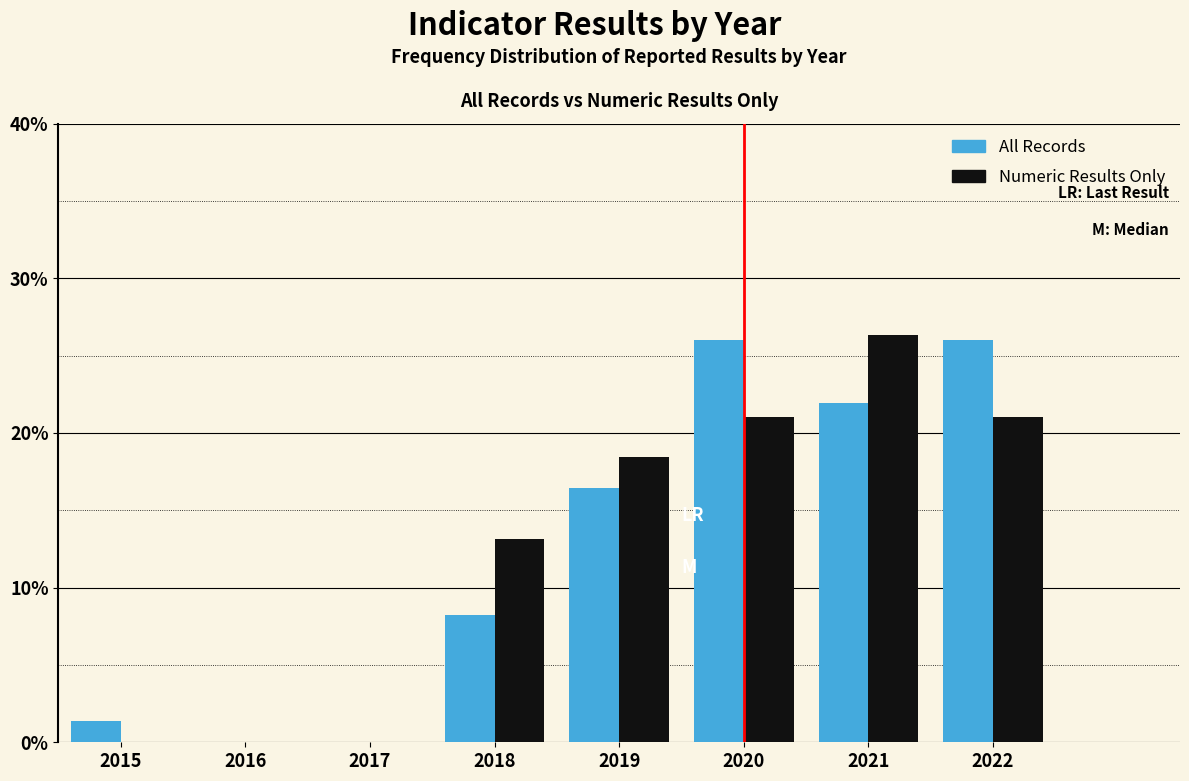

What are all the series names shown in the legend?

All Records, Numeric Results Only